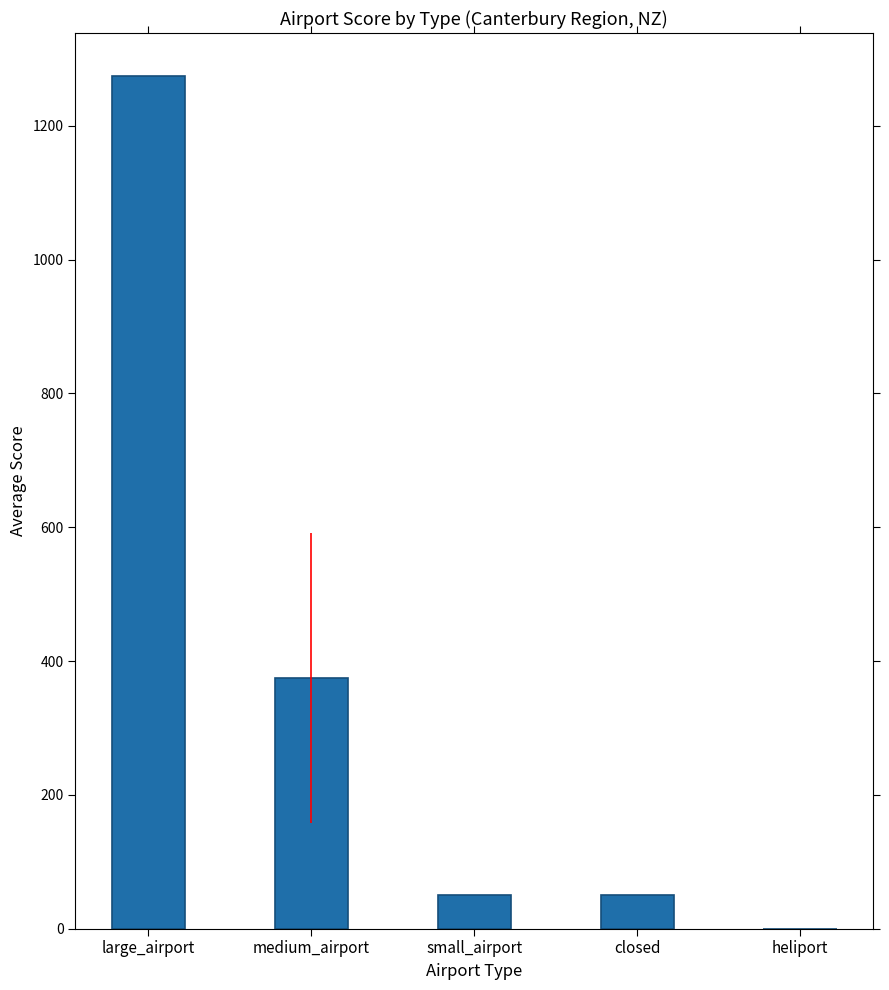

Between heliport and small_airport, which is larger?

small_airport